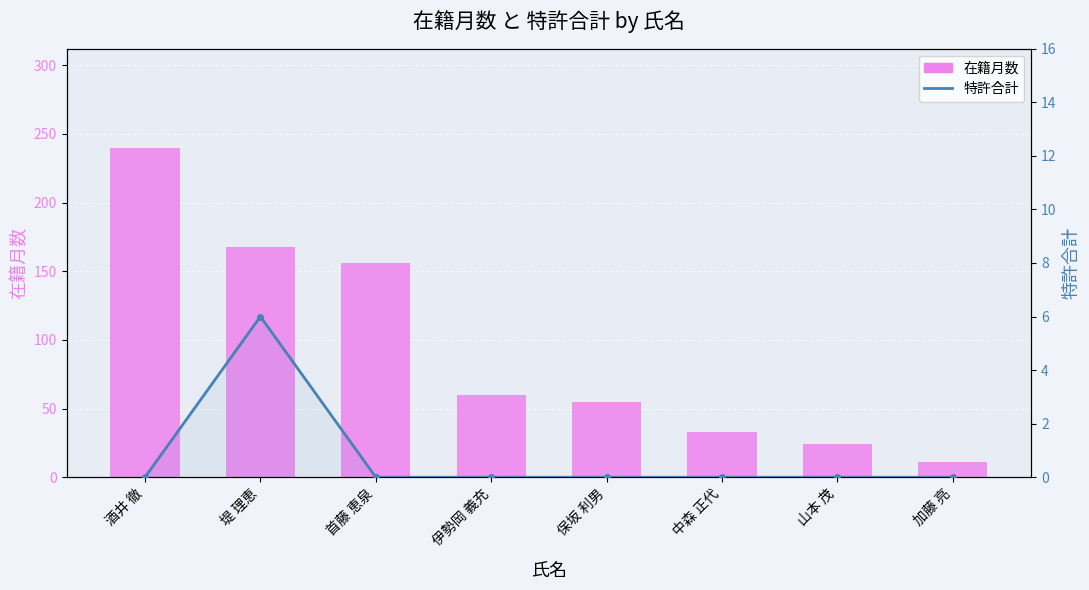

How many groups of bars are there?

8